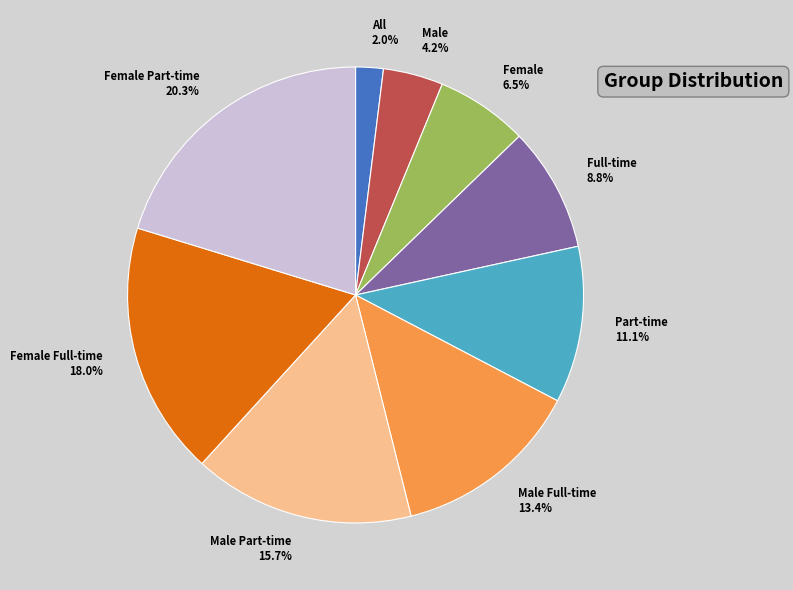

Approximately how many times larger is the value at Male Full-time 13.4% compared to Male Part-time 15.7%?

0.9